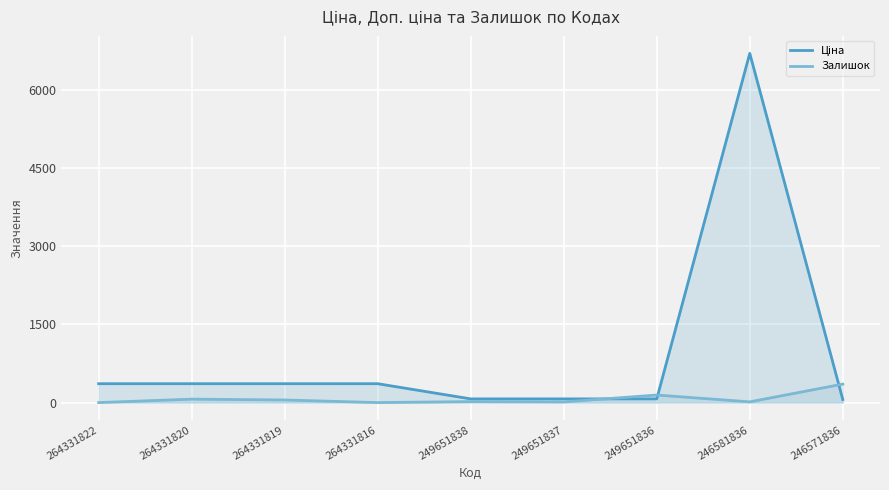

Reading left to right, list all the values displayed in this chart.

Ціна: 362.6	362.6	362.6	362.6	71.0	71.0	71.0	6705.7	58.5
Залишок: 0.0	66.0	50.0	0.0	19.0	13.0	145.0	14.0	355.0